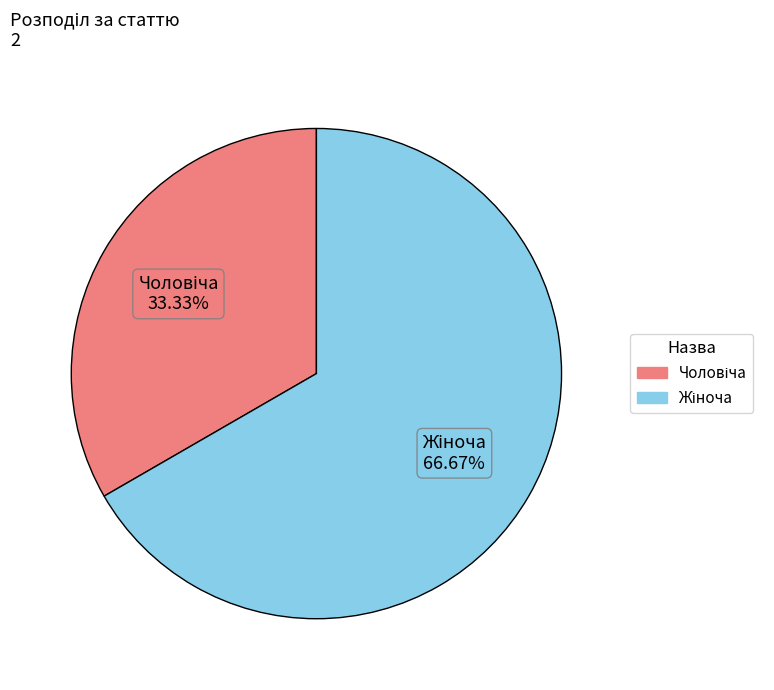

Is there any slice that represents more than half of the pie?

Yes